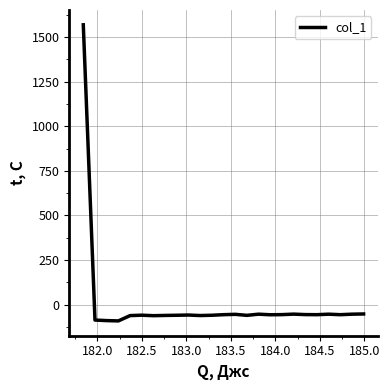

What is the difference between the maximum and minimum values?

1661.0